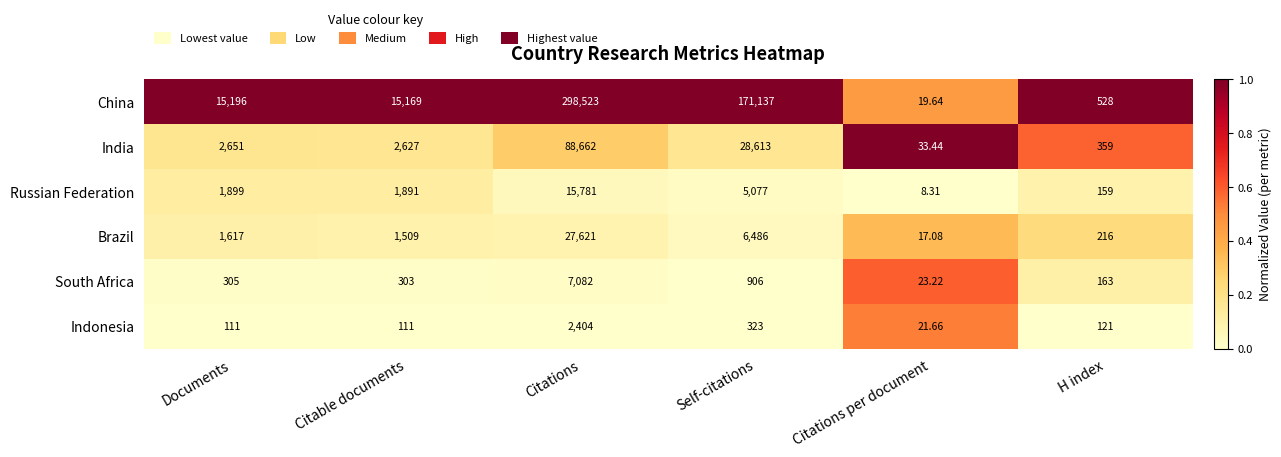

At which category is the sum across all series the highest?

Citations